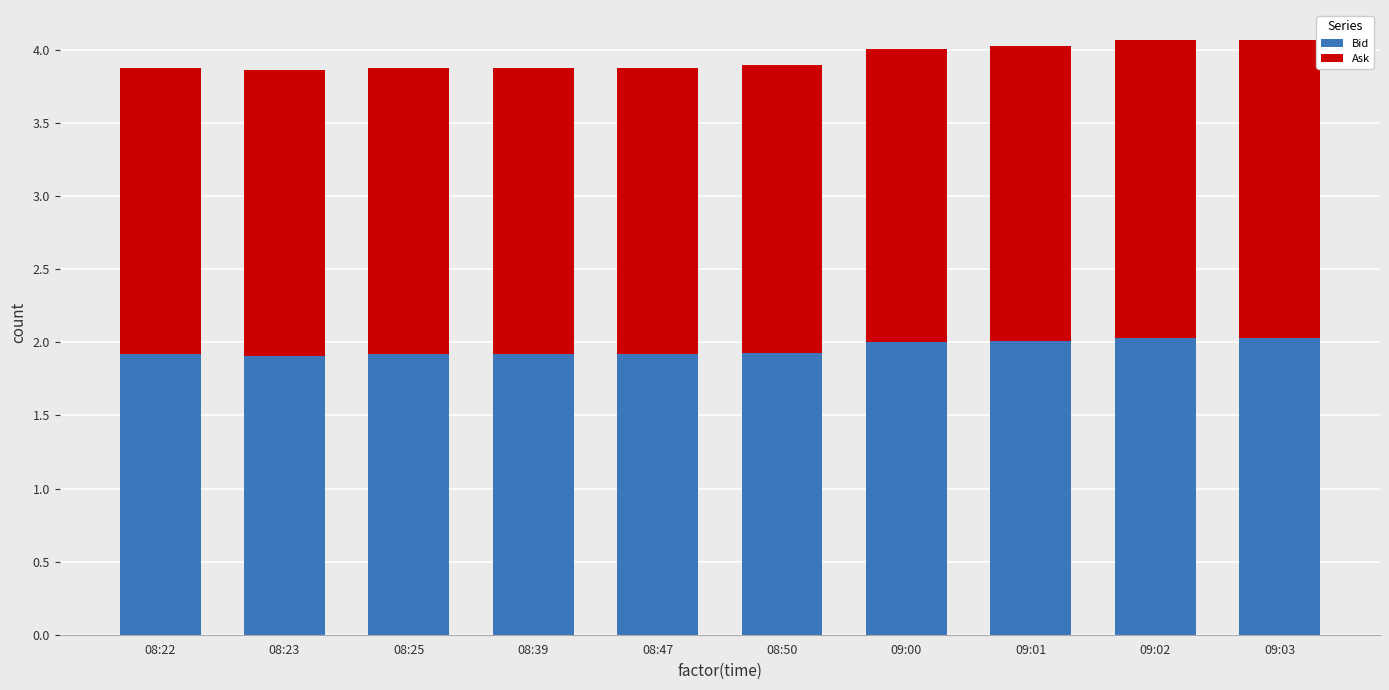

Is it true that Bid equals 1.9 at 08:47?

True